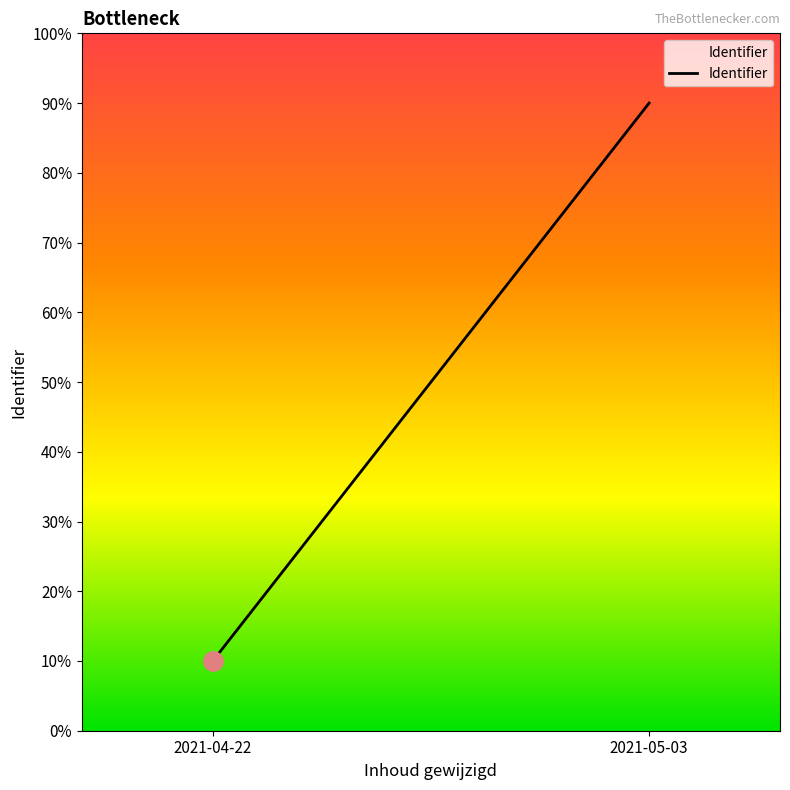

Read the value at 2021-04-22, to the nearest 10.

10